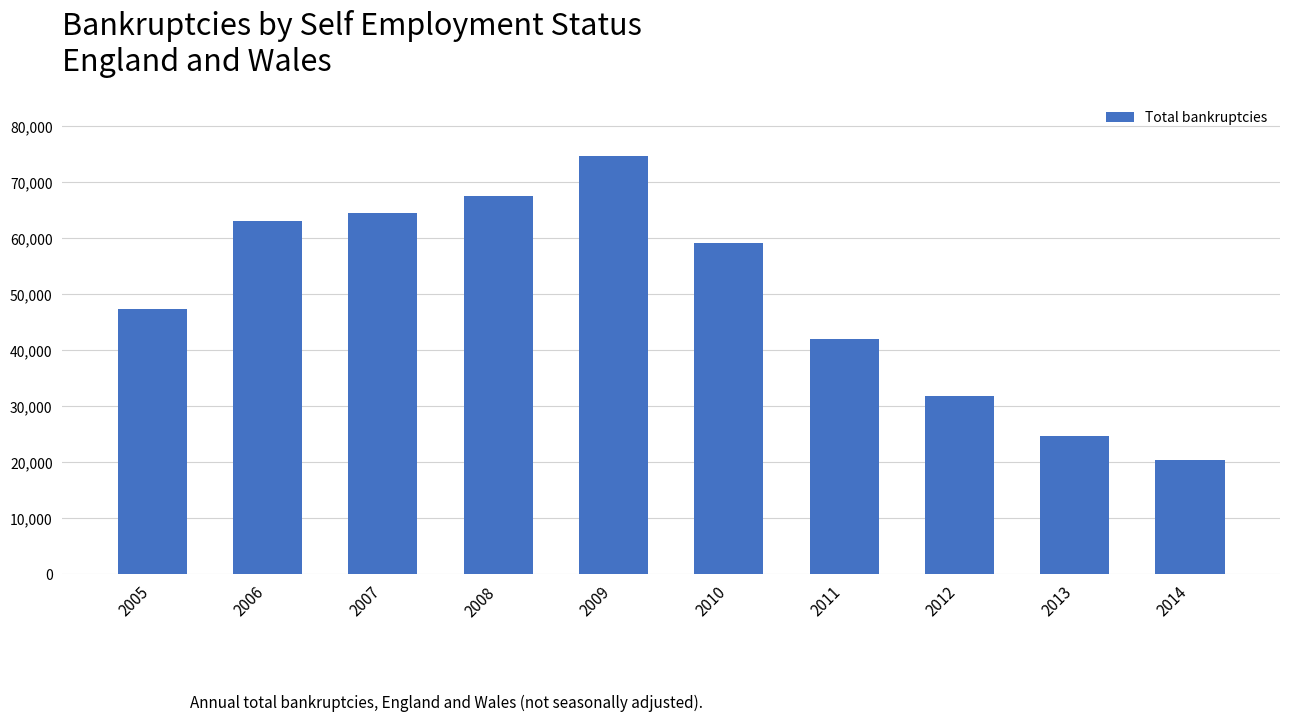

What is the maximum value shown in the chart?

74670